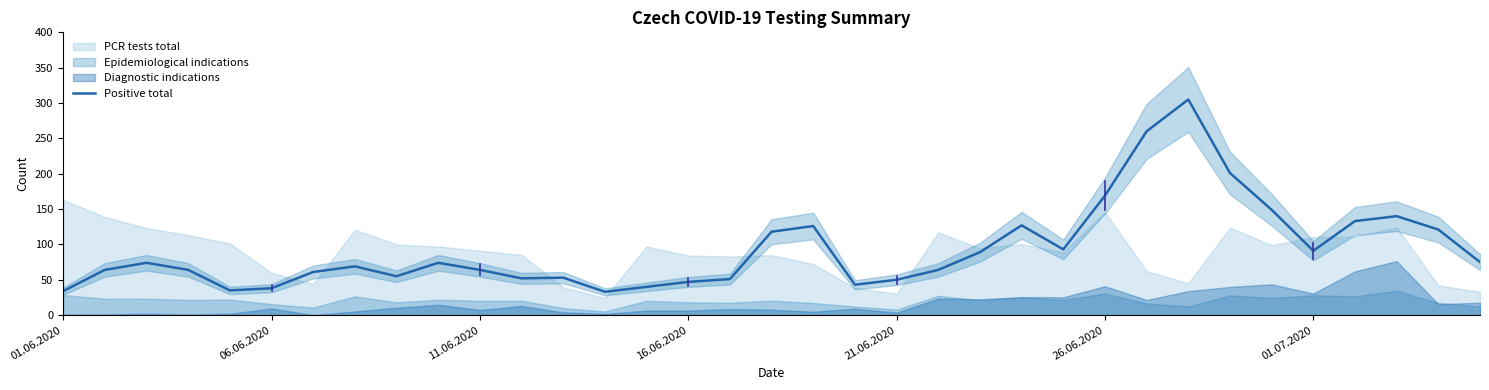

What is the sum of all values?

3262